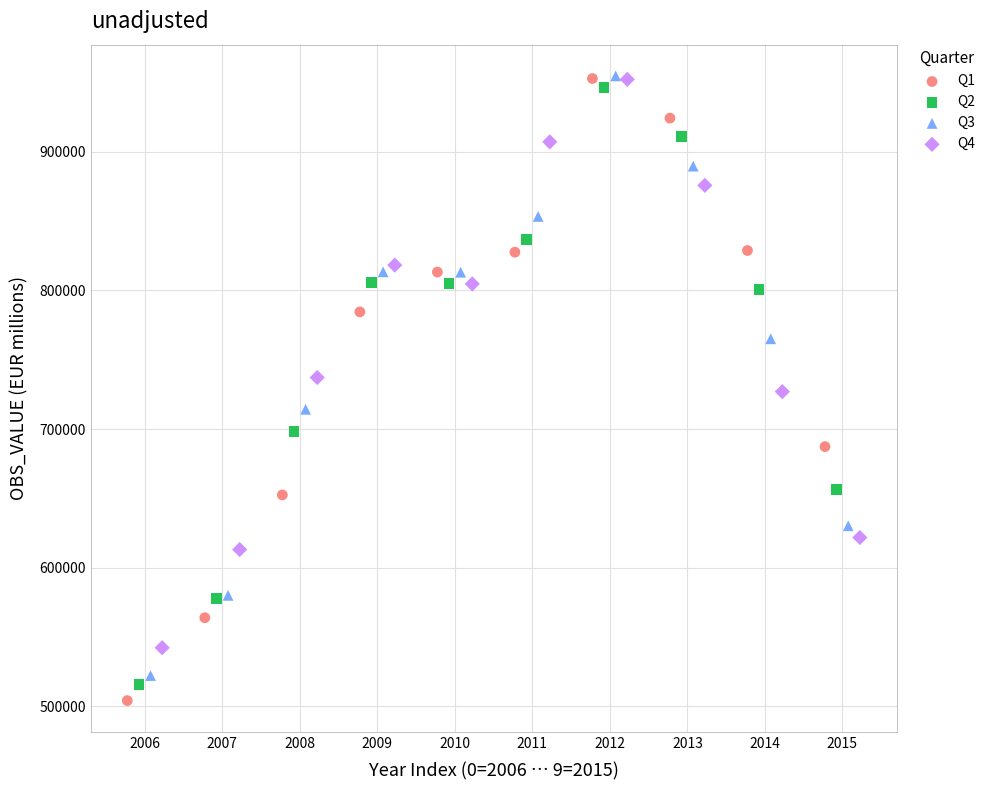

What are all the series names shown in the legend?

Q1, Q2, Q3, Q4